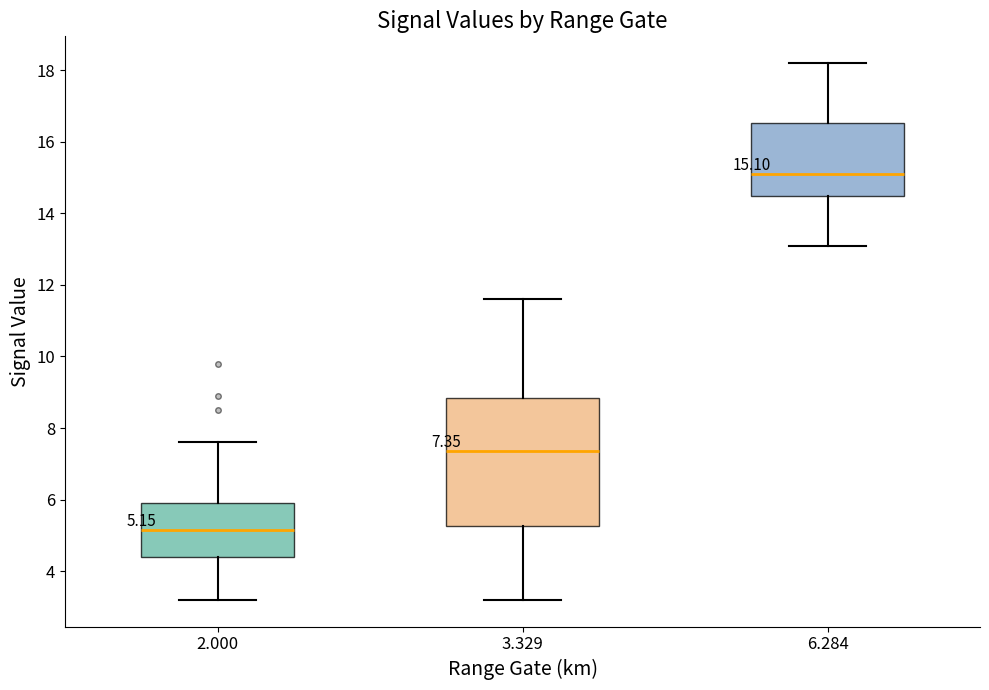

Which box has the highest median line?

6.284